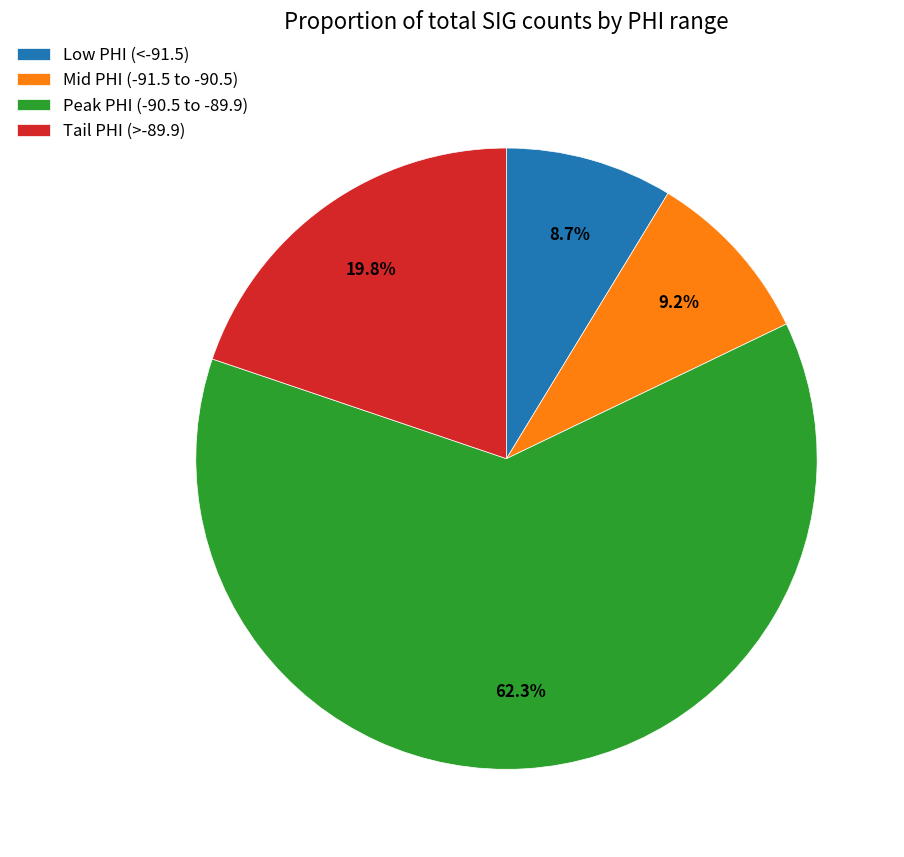

Does Peak PHI (-90.5 to -89.9) account for over 50% of the chart?

Yes